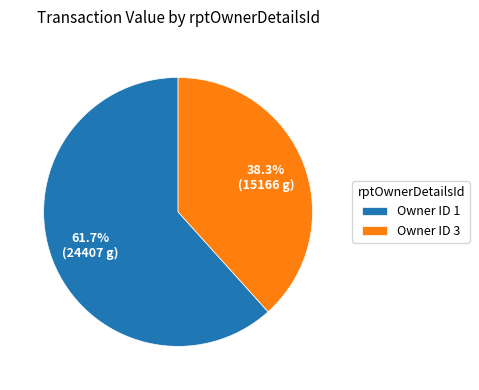

Which category has the biggest portion of the pie?

Owner ID 1